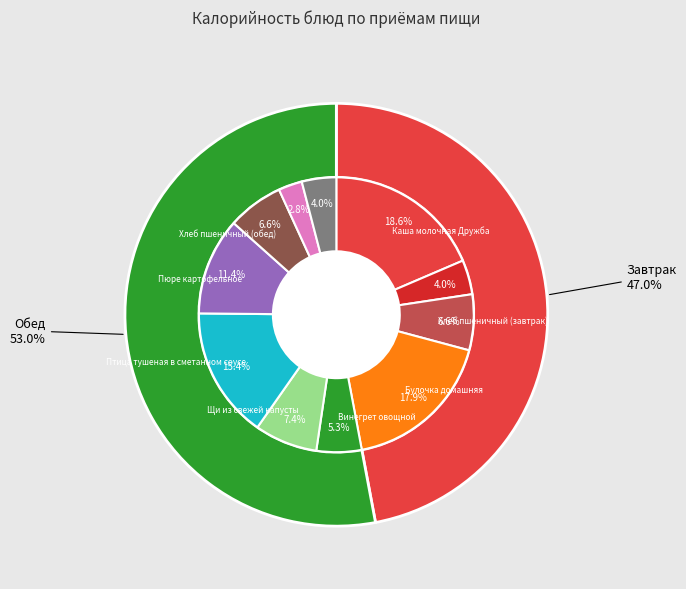

Which slice is the smallest?

Хлеб ржано-пшеничный